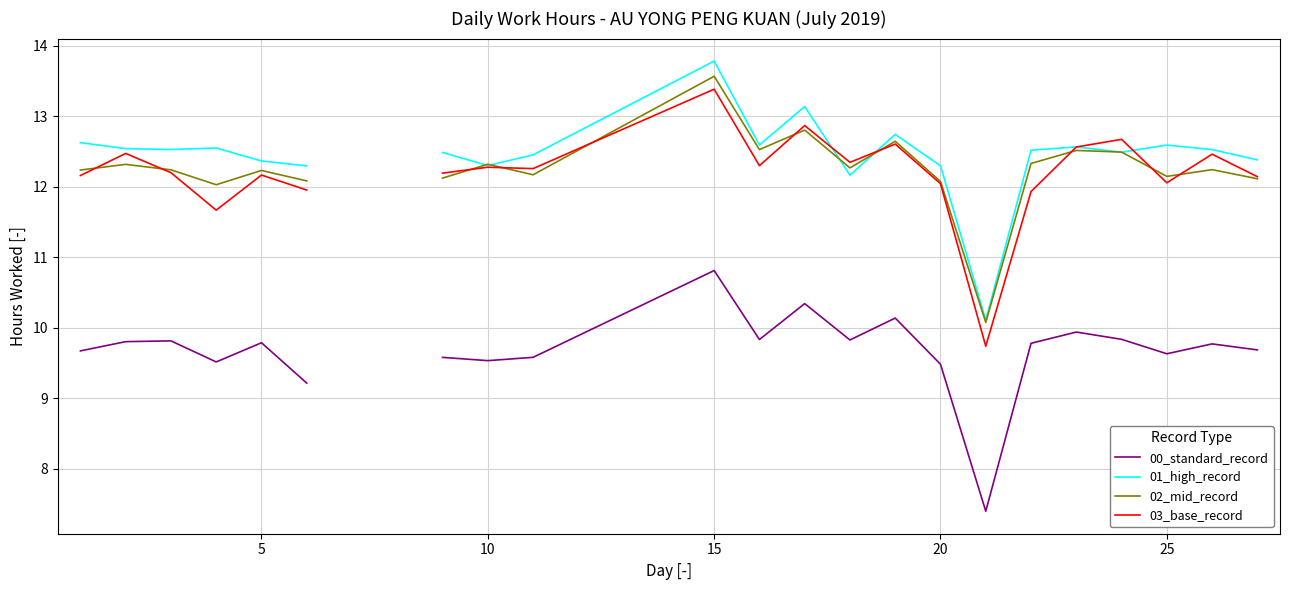

How many data points in 03_base_record are above 12?

18